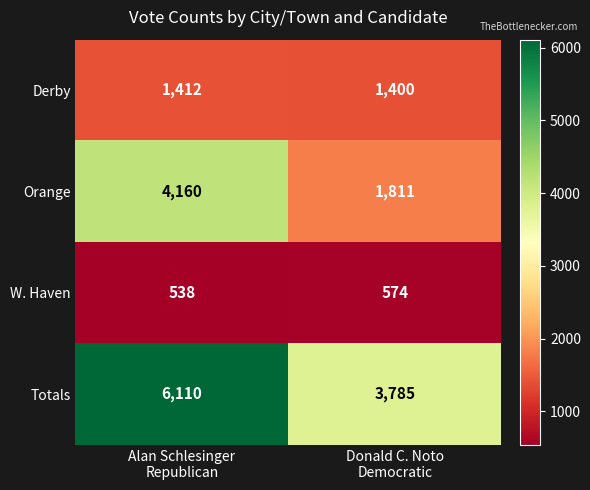

Which label corresponds to the smallest value in the chart?

Alan Schlesinger
Republican